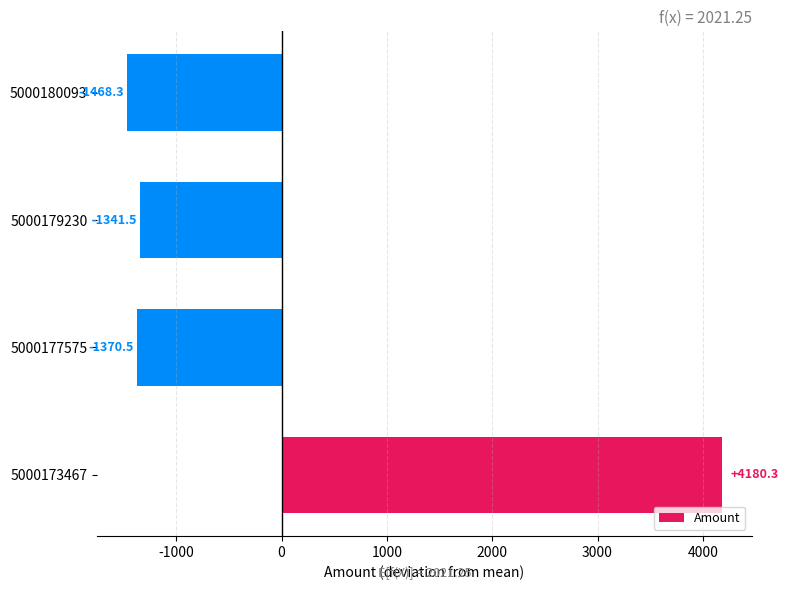

Does the chart contain any negative values?

Yes